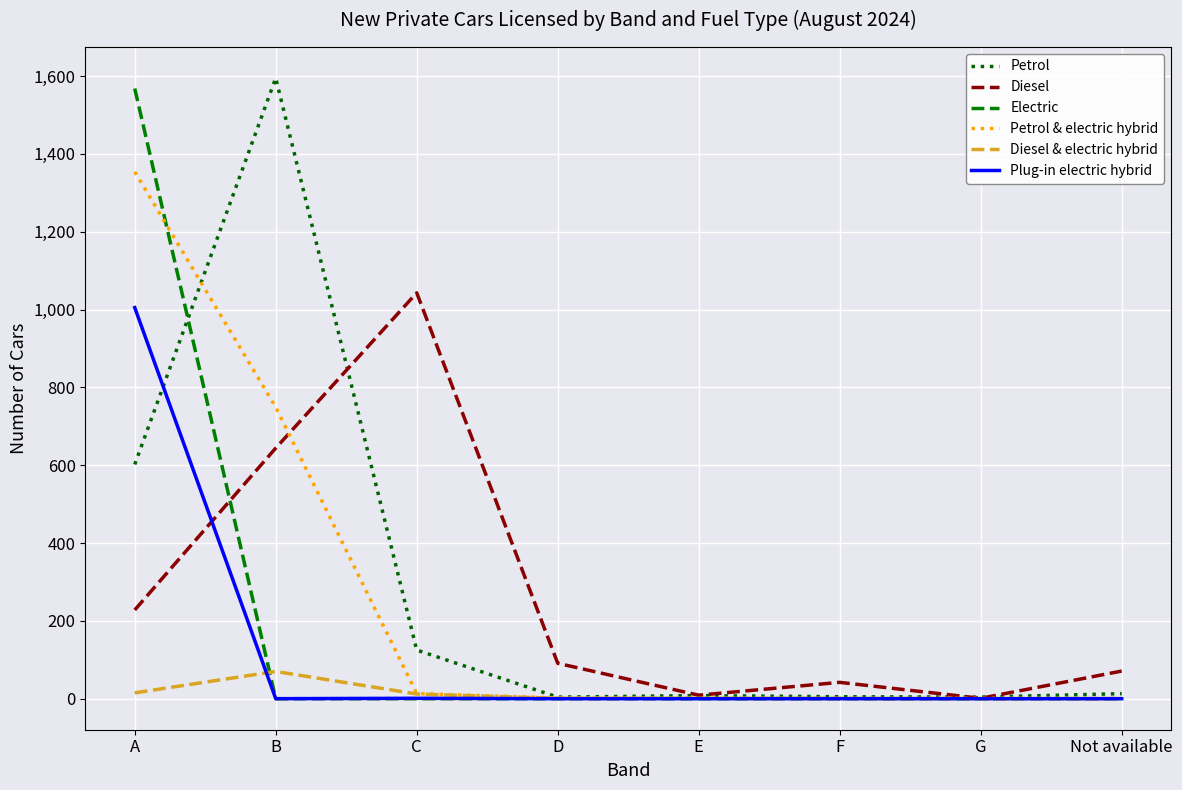

True or false: Electric has a value of 0 at G.

True